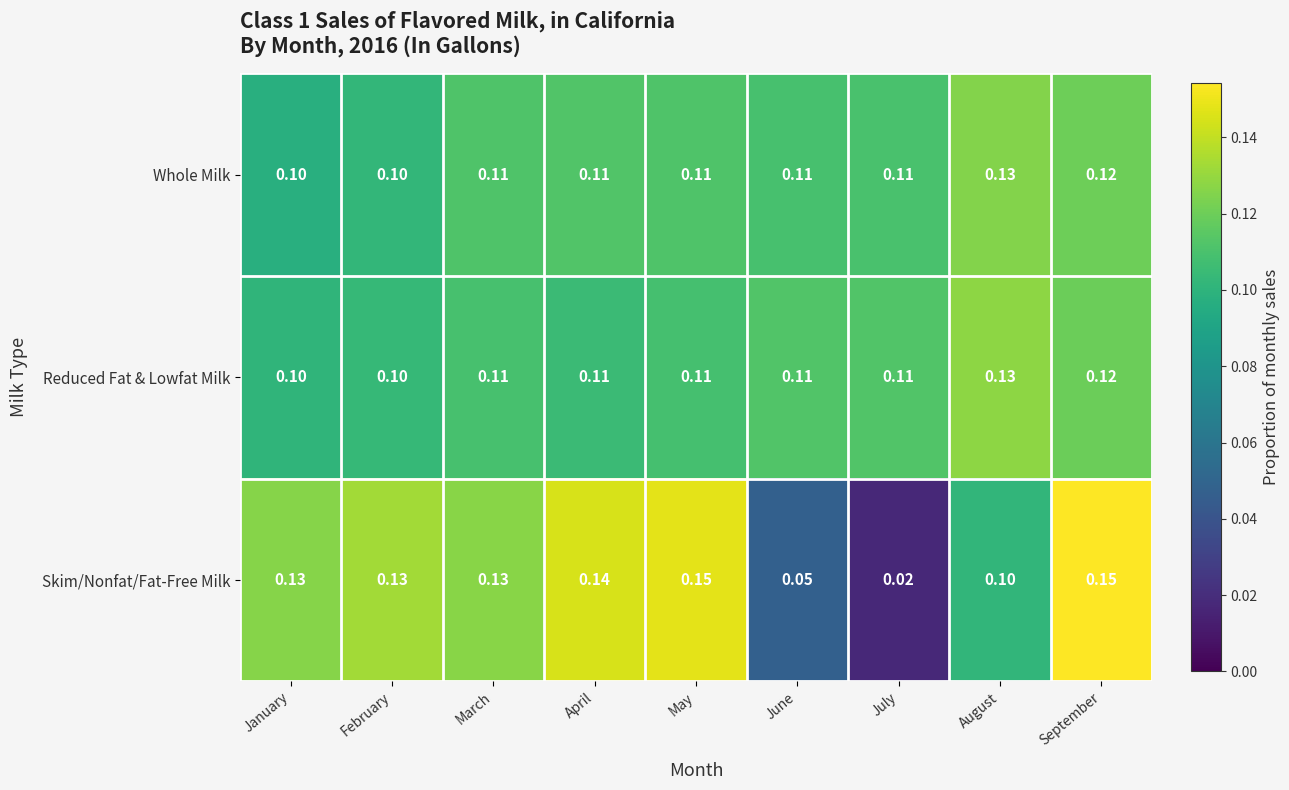

At which category is the sum across all series the highest?

September